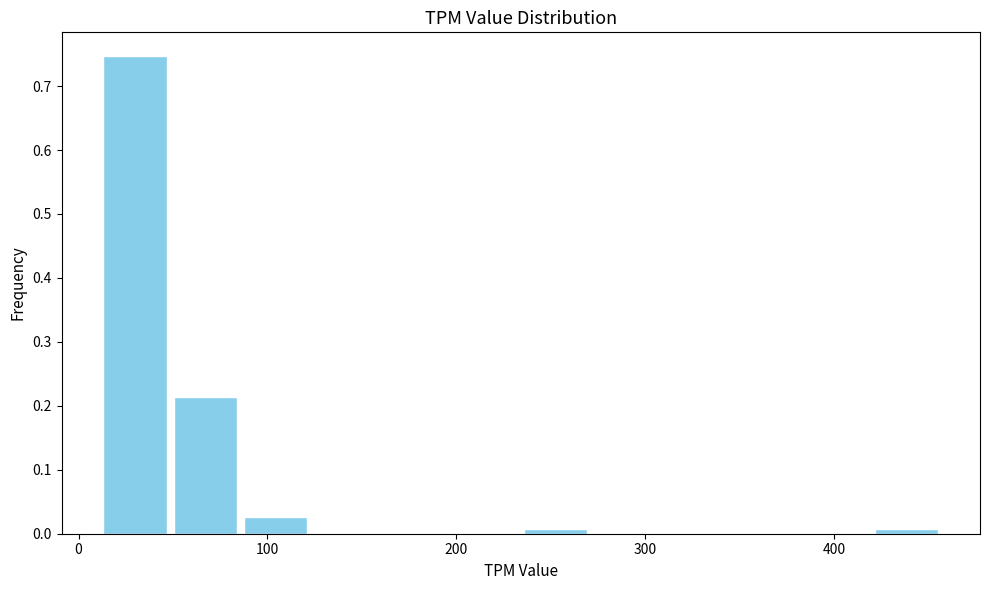

Read against the x-axis, roughly where is the centre of the tallest bar?

30